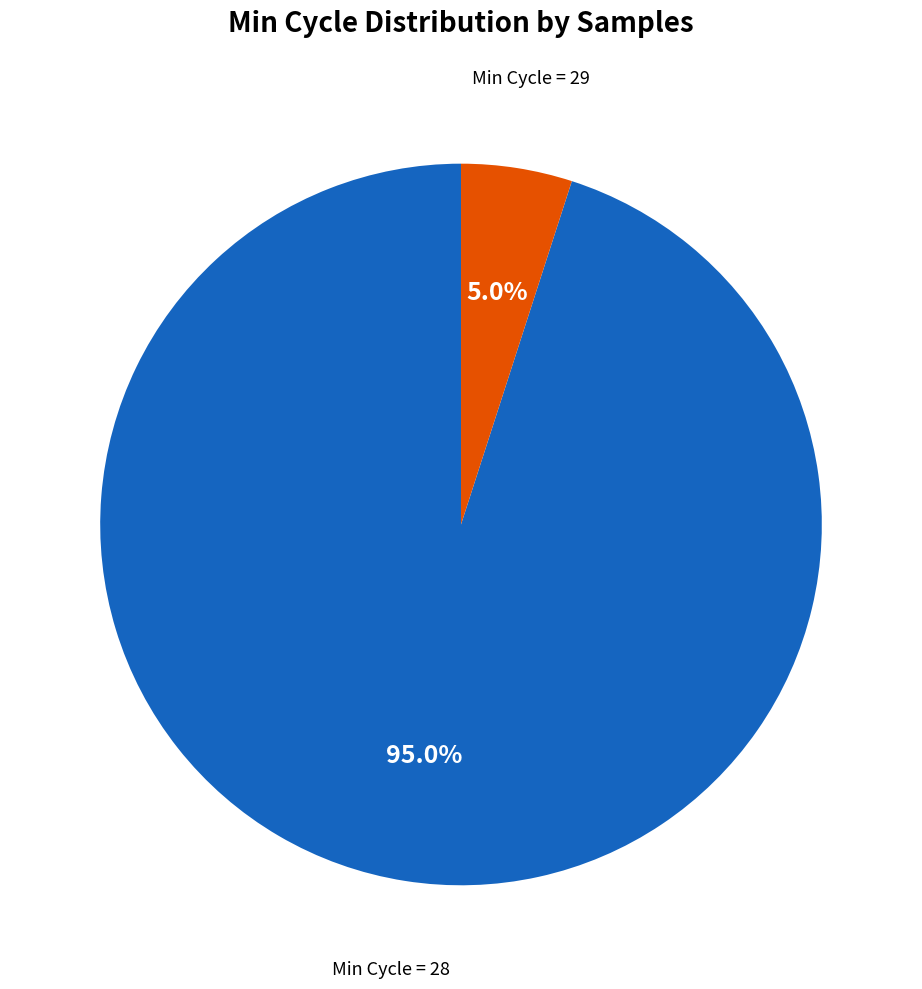

Is there a majority slice in this chart?

Yes